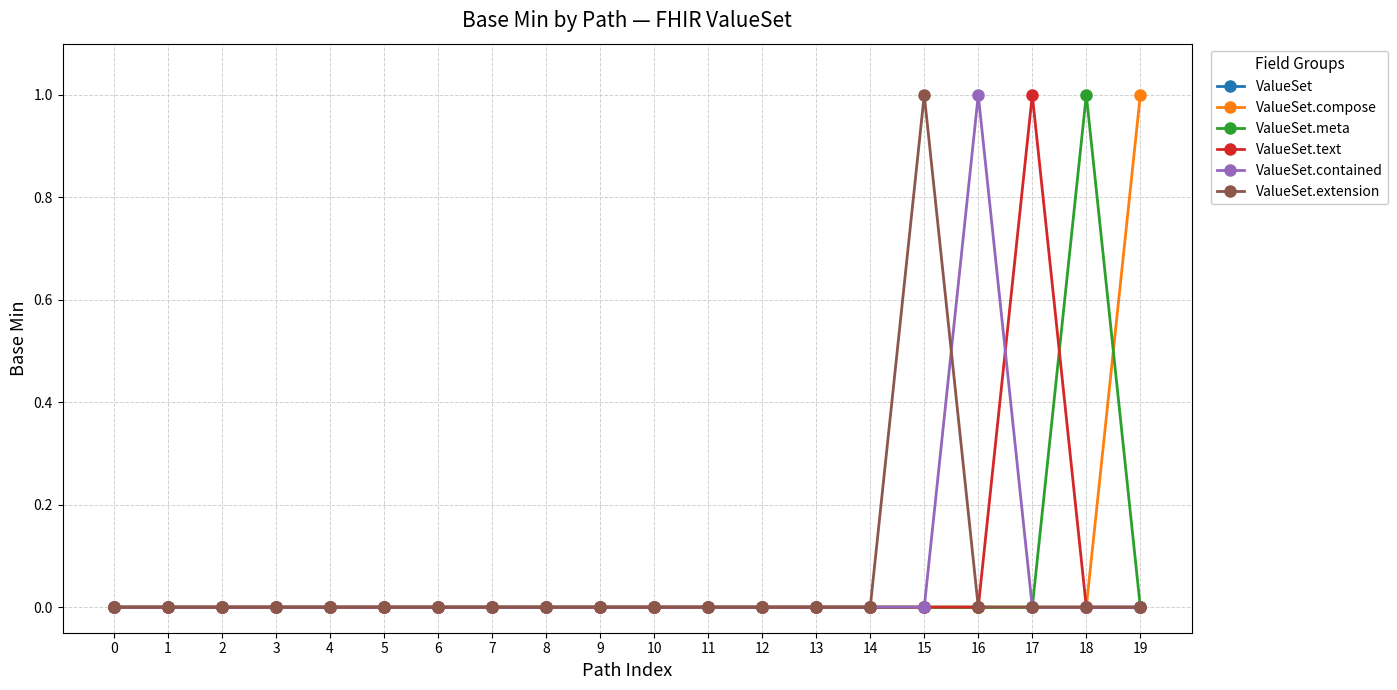

Does the chart display data point markers on the line(s)?

Yes